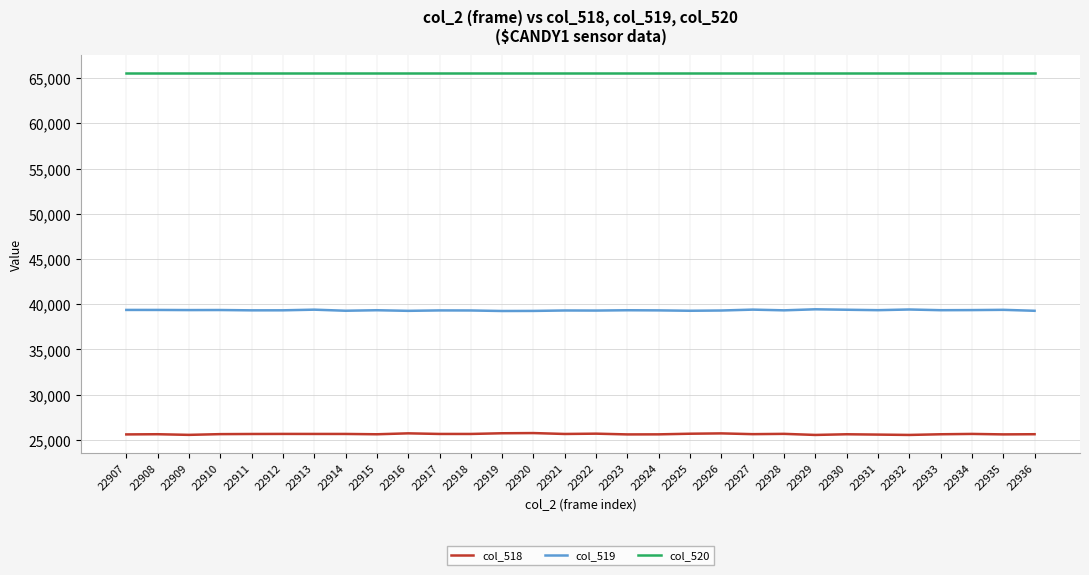

What is the spread (max minus min) of values at 22914?

39870